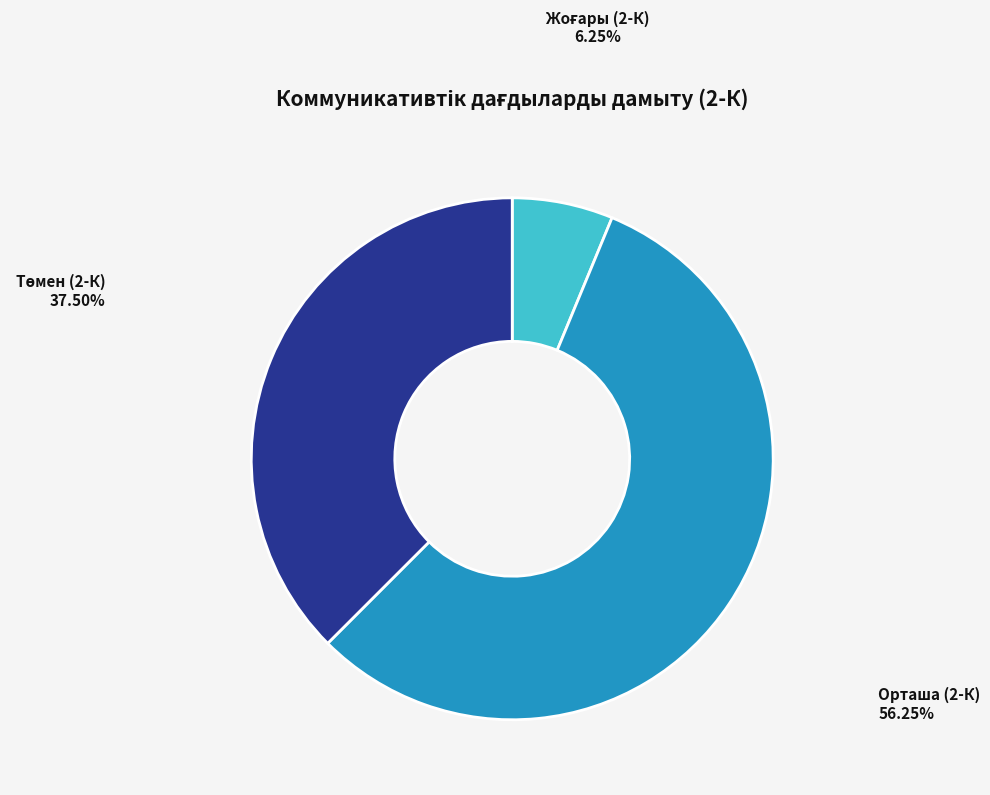

Which slice is the largest?

Орташа (2-К)